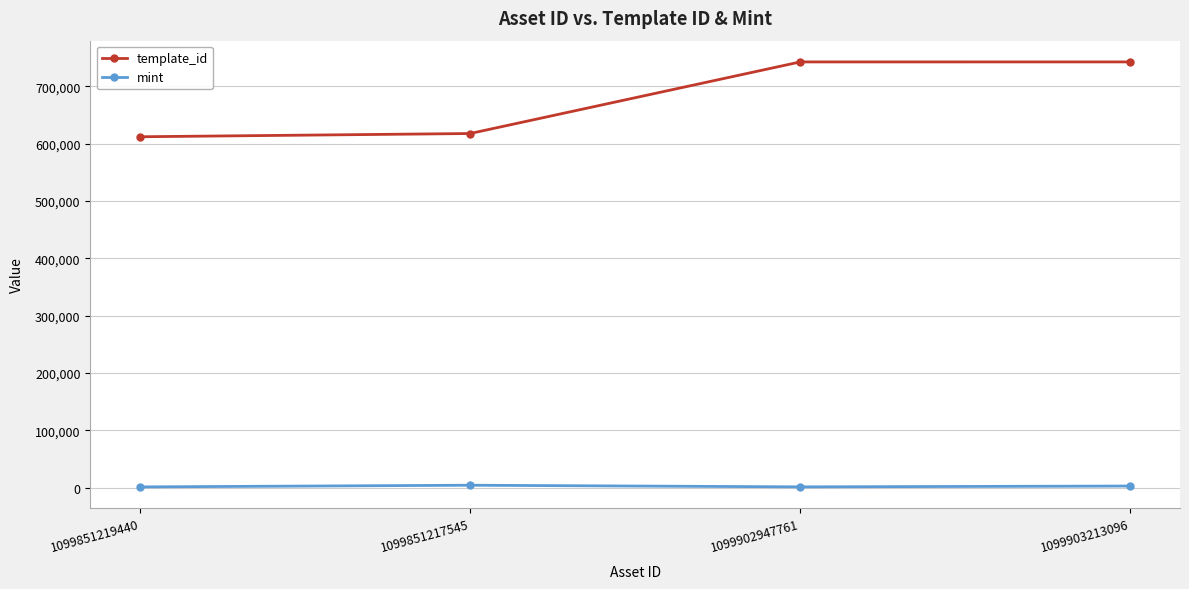

What is the difference between the template_id values at 1099851217545 and 1099902947761?

124804